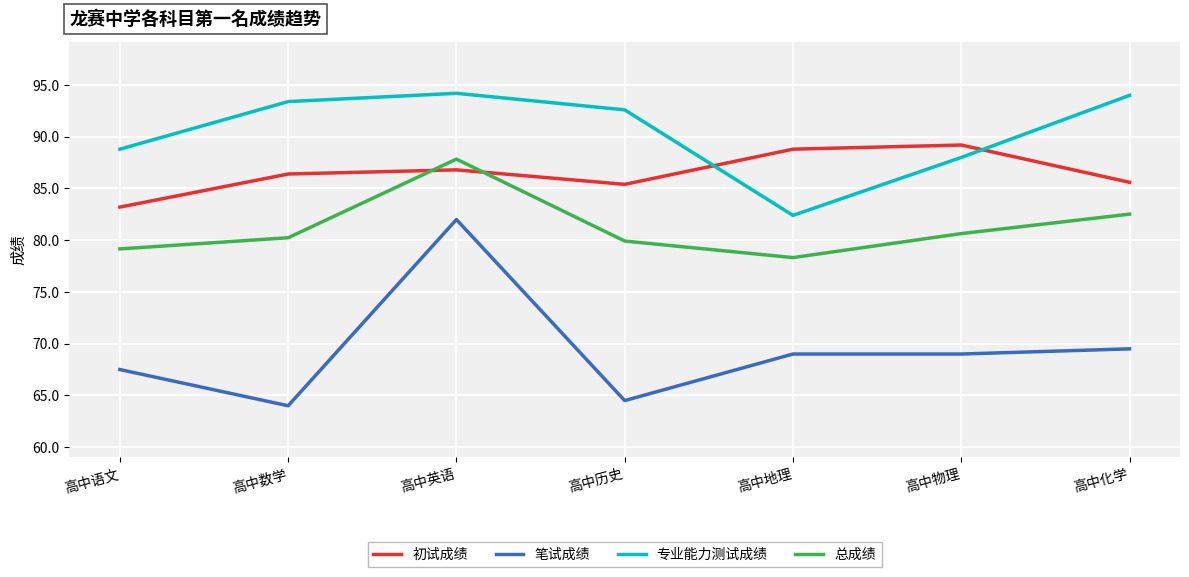

What is the approximate value of 笔试成绩 at 高中数学?

64.0